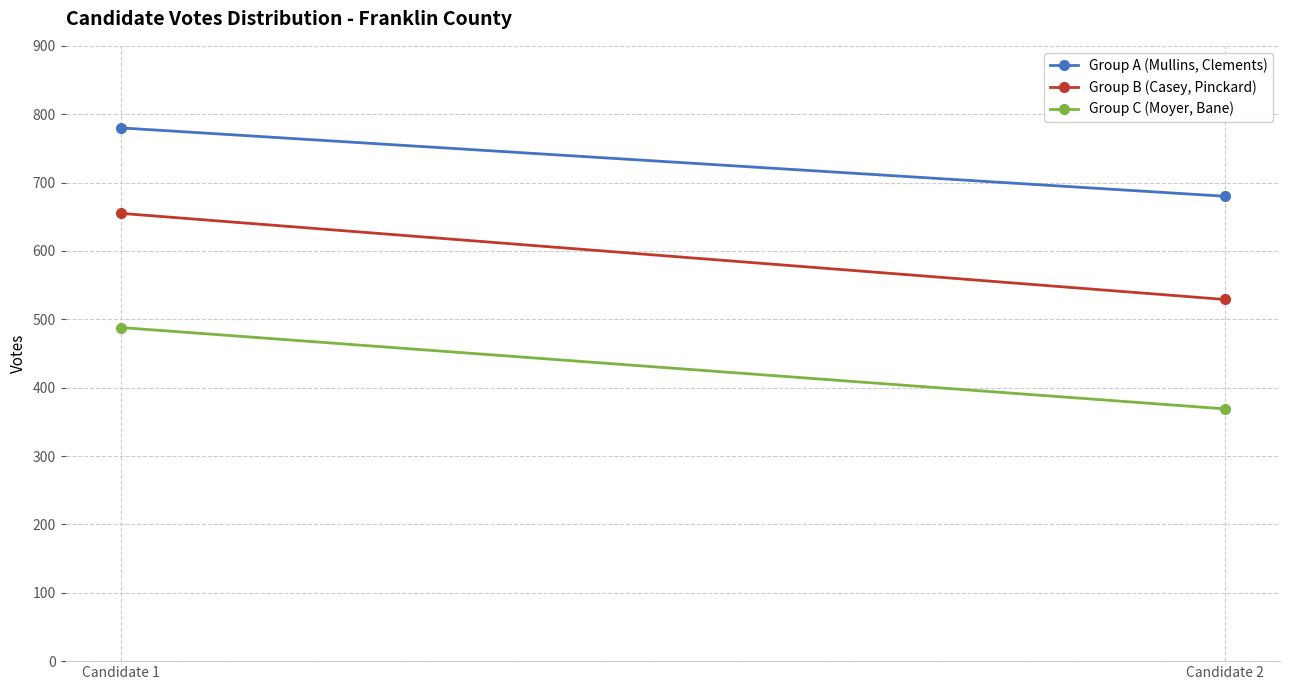

What is the difference between the Group A (Mullins, Clements) values at Candidate 2 and Candidate 1?

100